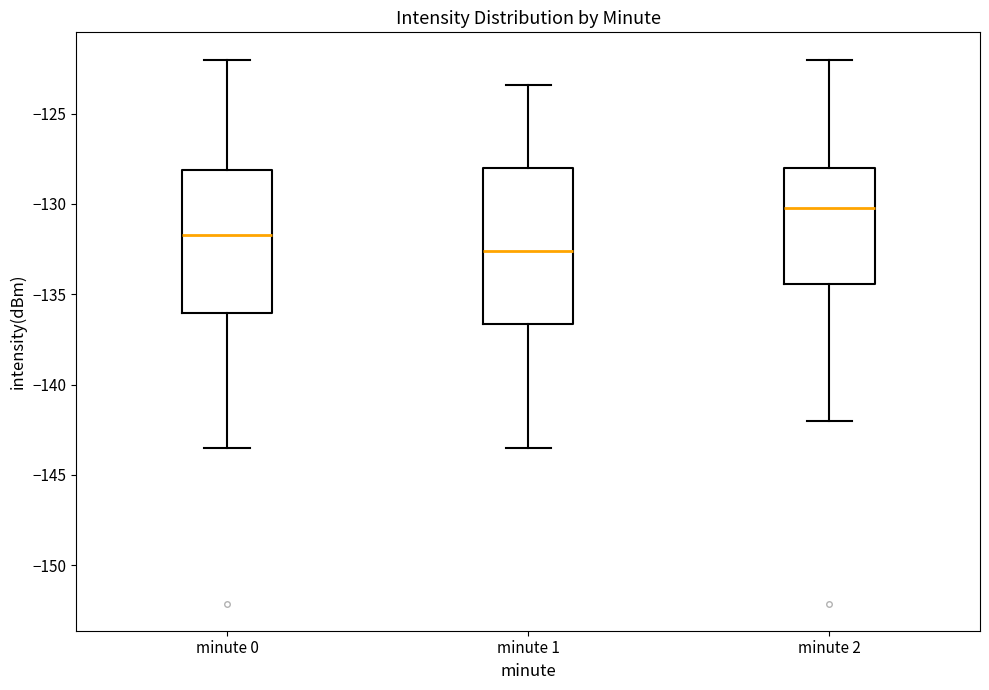

Where does the median line of the box for minute 0 sit on the y-axis? The values are not printed on the chart, so give them approximately, as read against the axis.

-131.5